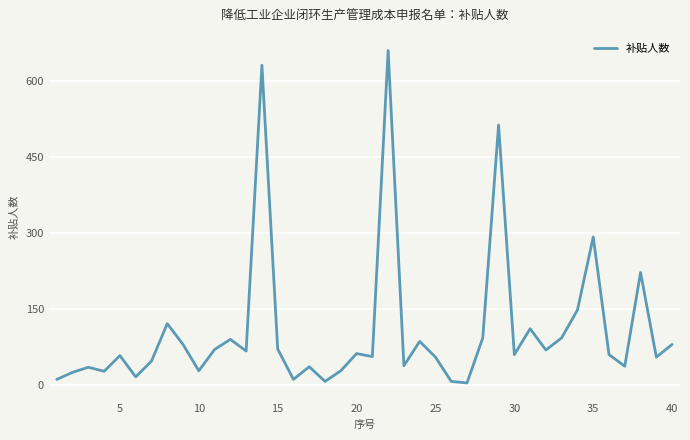

Does the chart have visible grid lines?

Yes